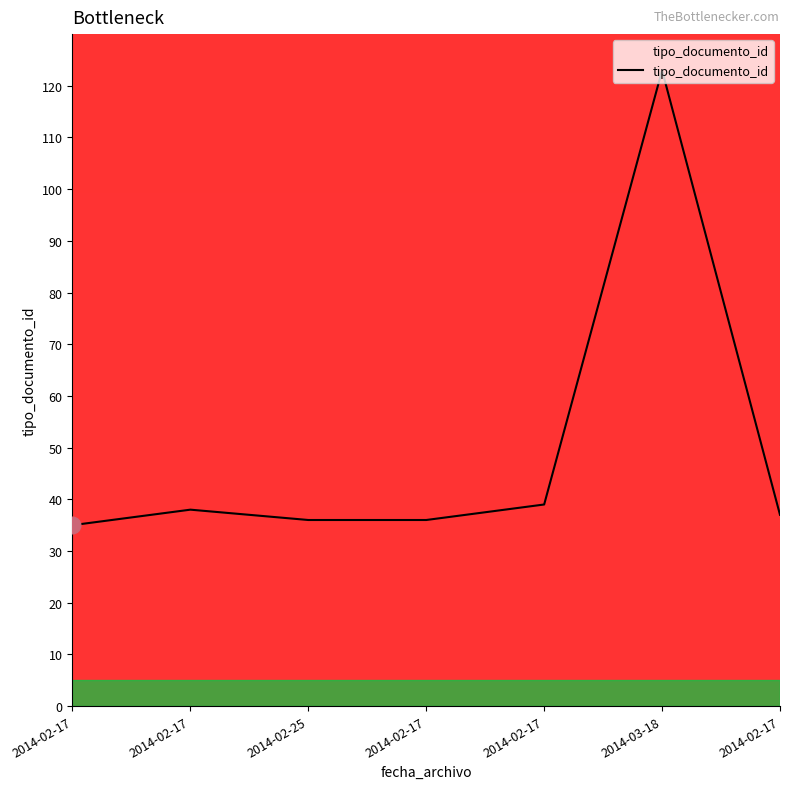

Which category has the highest value across all series?

2014-03-18